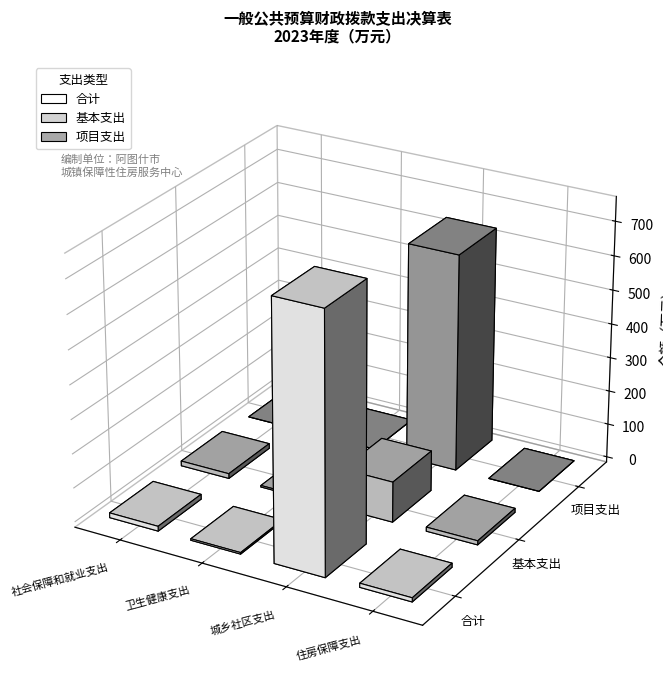

What is the approximate value of 基本支出 at 卫生健康支出?

4.5